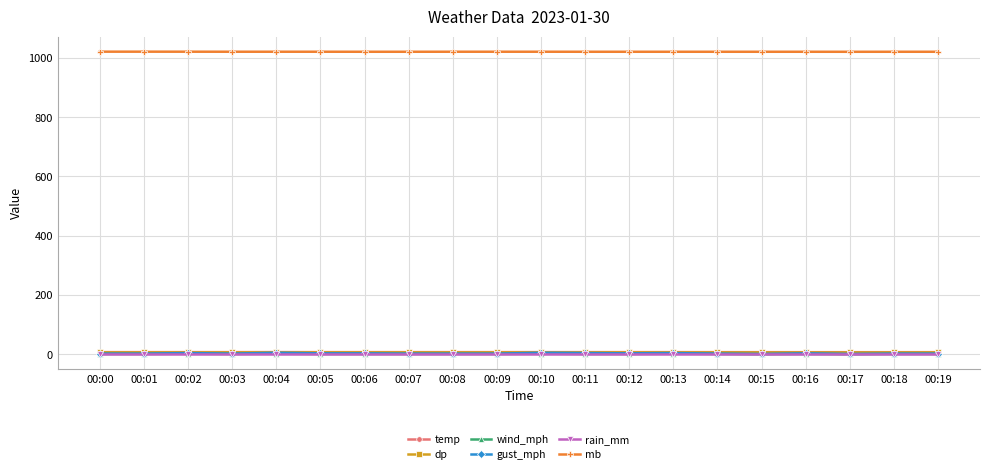

True or false: gust_mph and mb cross at least once.

False